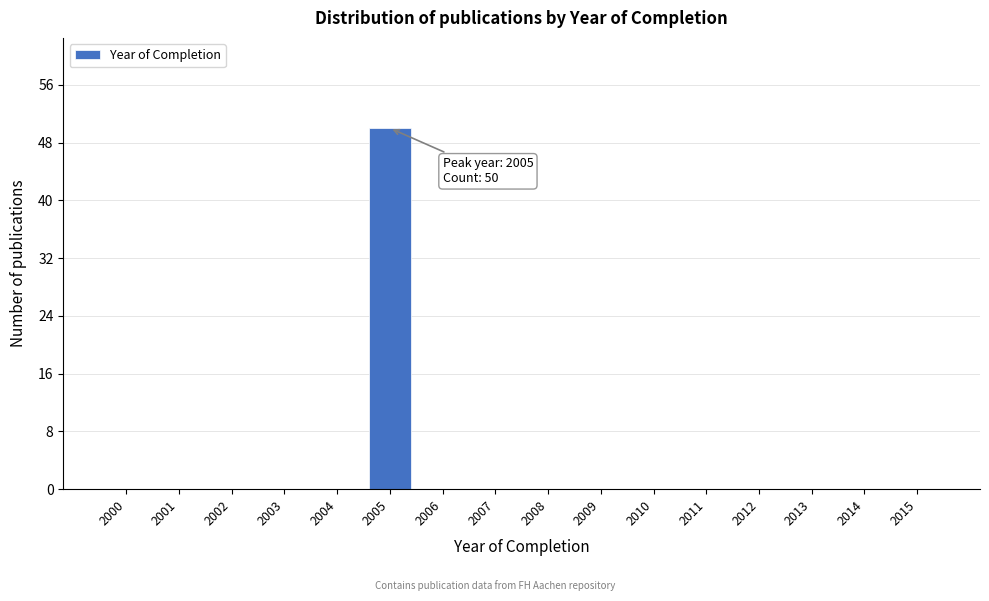

Which range on the x-axis has the tallest bar?

2004.5 to 2005.5